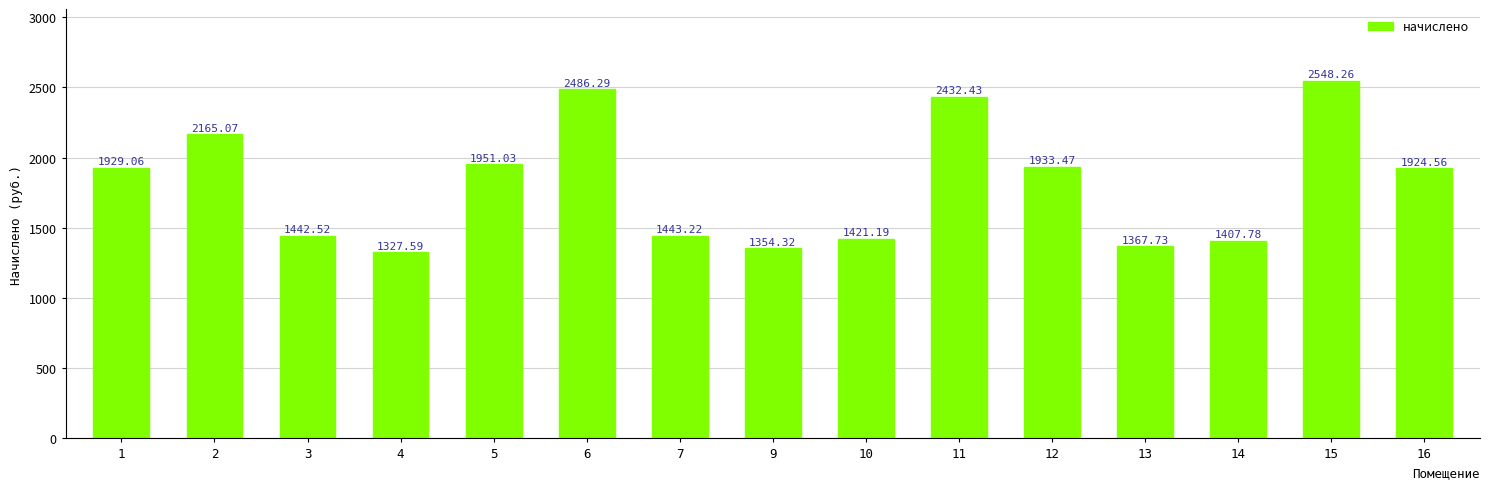

Rank the categories by value from lowest to highest.

4, 9, 13, 14, 10, 3, 7, 16, 1, 12, 5, 2, 11, 6, 15